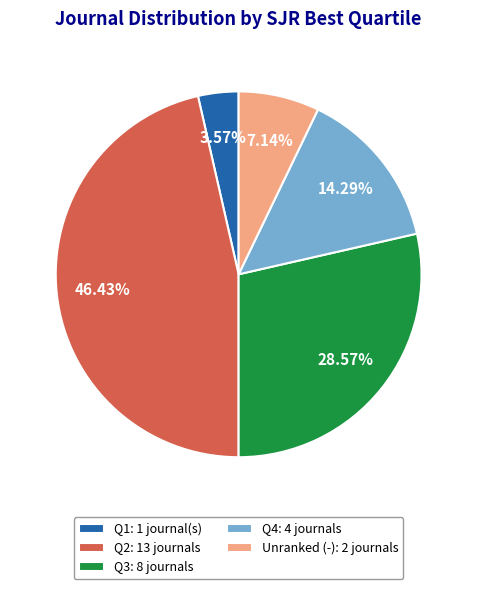

Is there a majority slice in this chart?

No